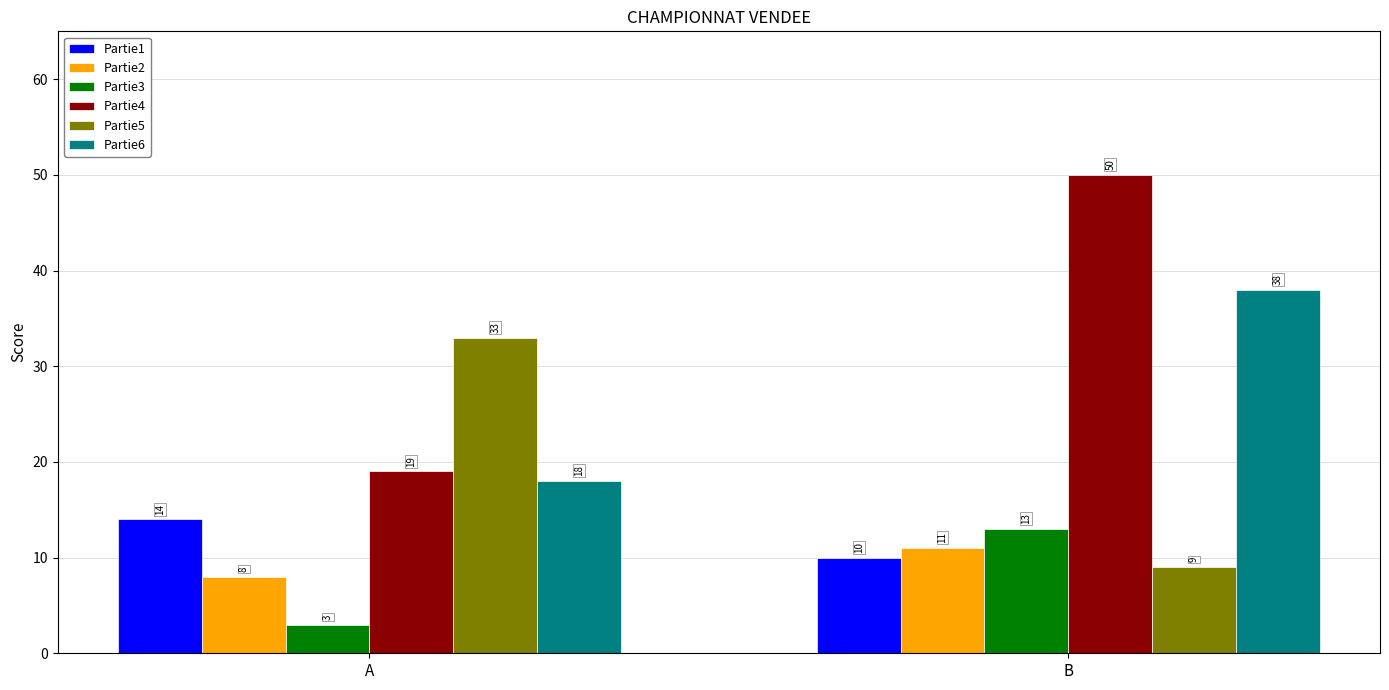

The value of Partie1 at A is 14. True or false?

True